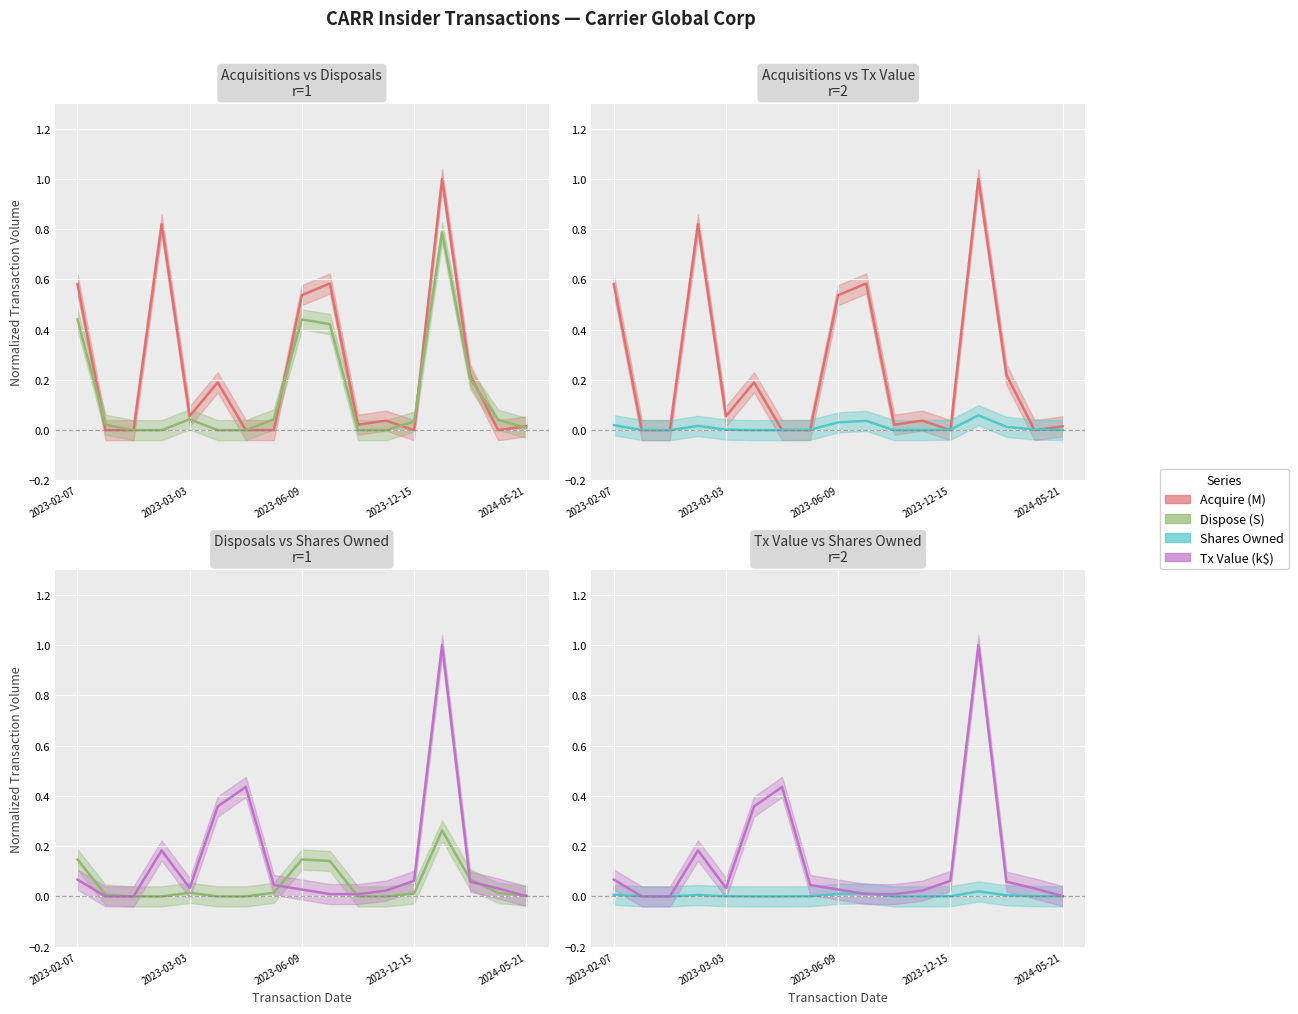

Where do Shares Owned and Acquire (M) first cross each other?

2023-03-03 and 2023-05-16